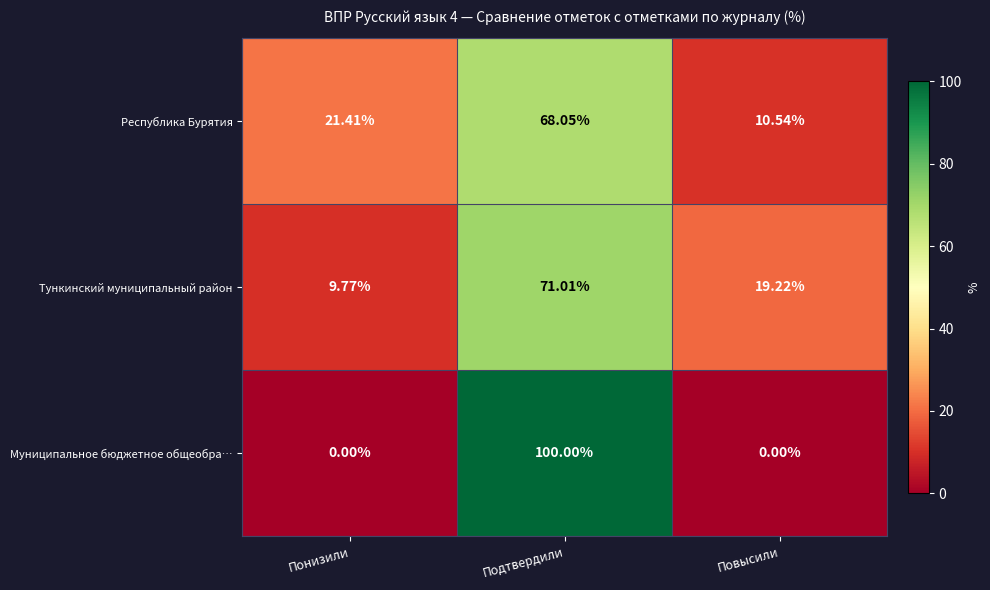

What is the total value across all series at Понизили?

31.2